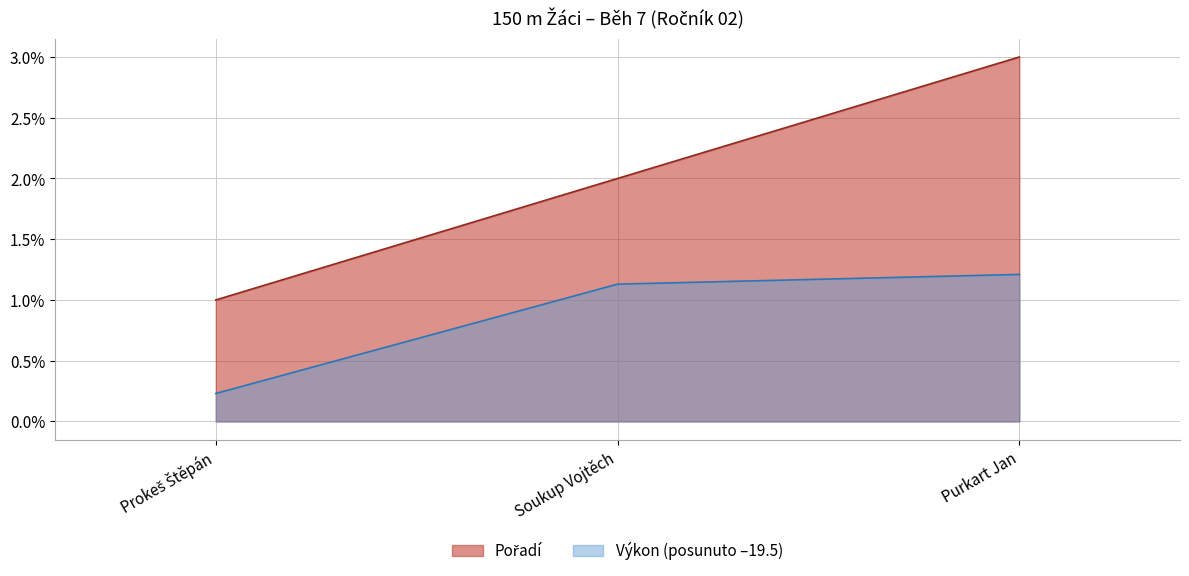

At which label does Pořadí reach its minimum?

Prokeš Štěpán